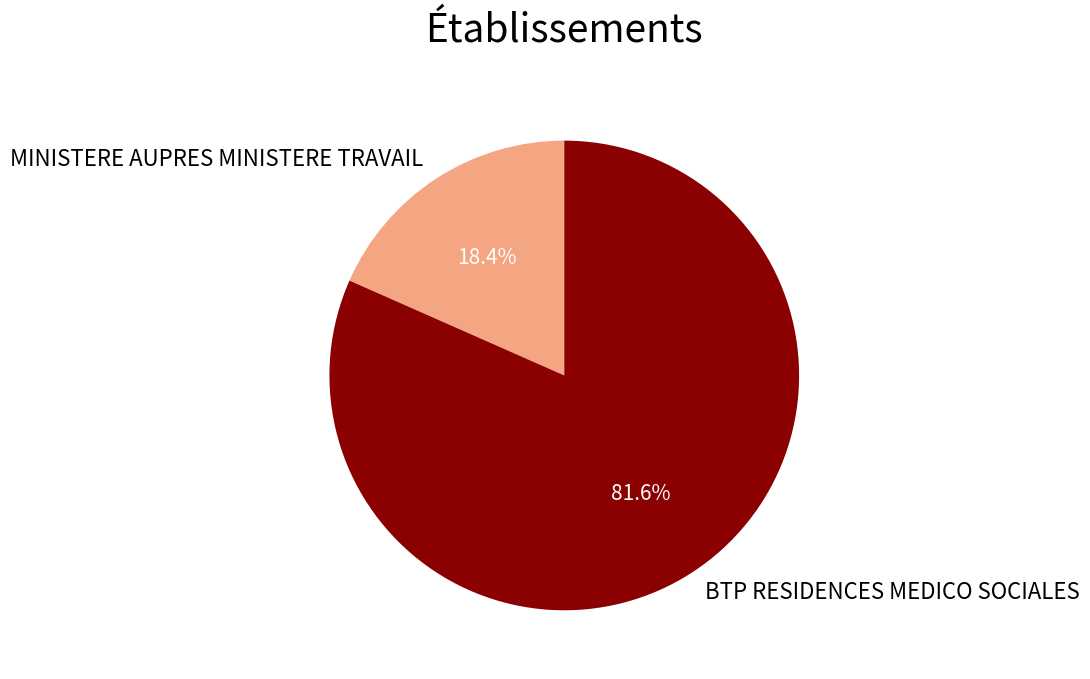

True or false: MINISTERE AUPRES MINISTERE TRAVAIL accounts for 18% of the total.

True